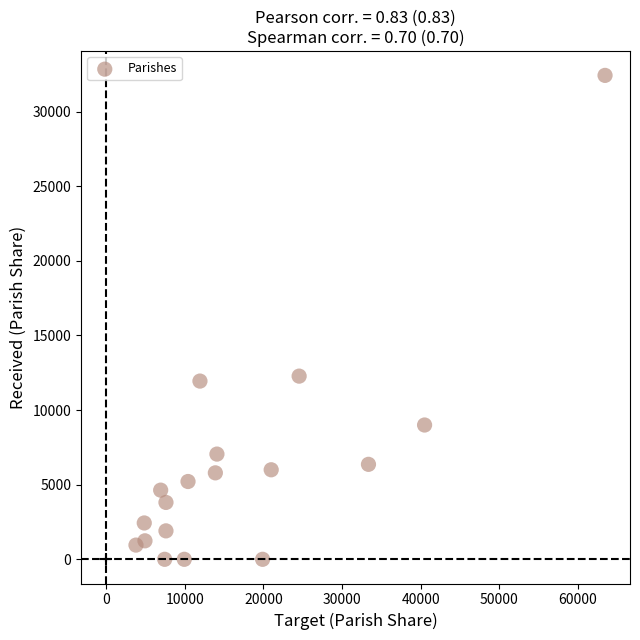

What is the range of Y values (max minus min)?

32430.0